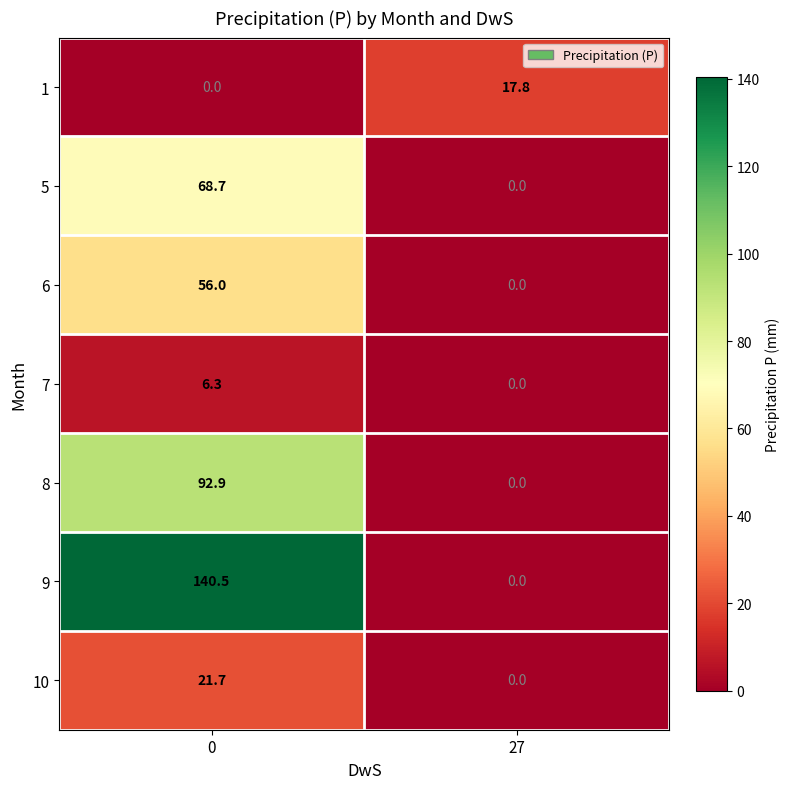

Reading left to right, what are all the values shown in this chart?

1: 0.0	17.8
5: 68.7	0.0
6: 56.0	0.0
7: 6.3	0.0
8: 92.9	0.0
9: 140.5	0.0
10: 21.7	0.0